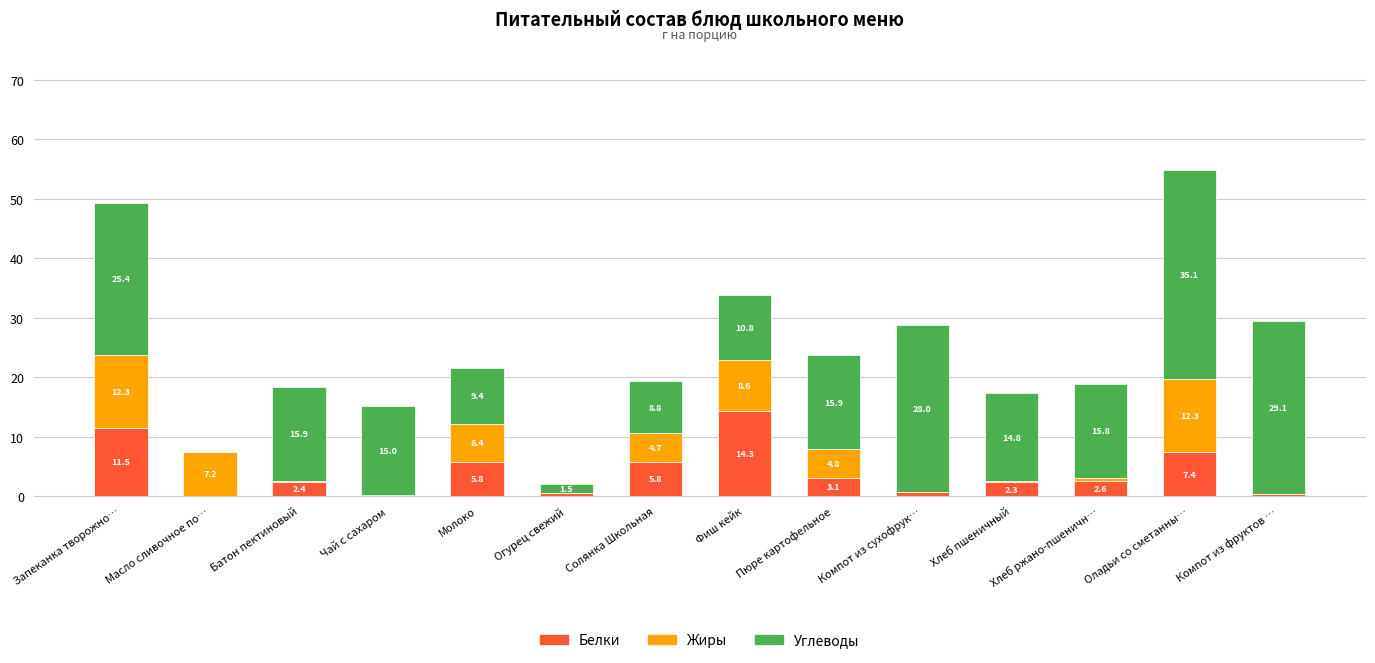

At which category is the sum across all series the highest?

Оладьи со сметанны…